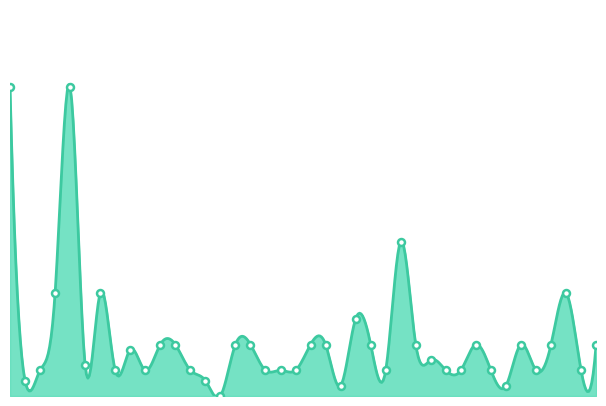

At which category does the chart reach its peak across all series?

2010-03-23